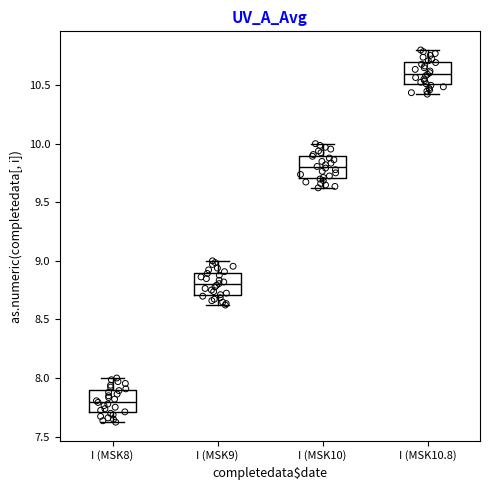

Which box's median line is the highest?

I (MSK10.8)